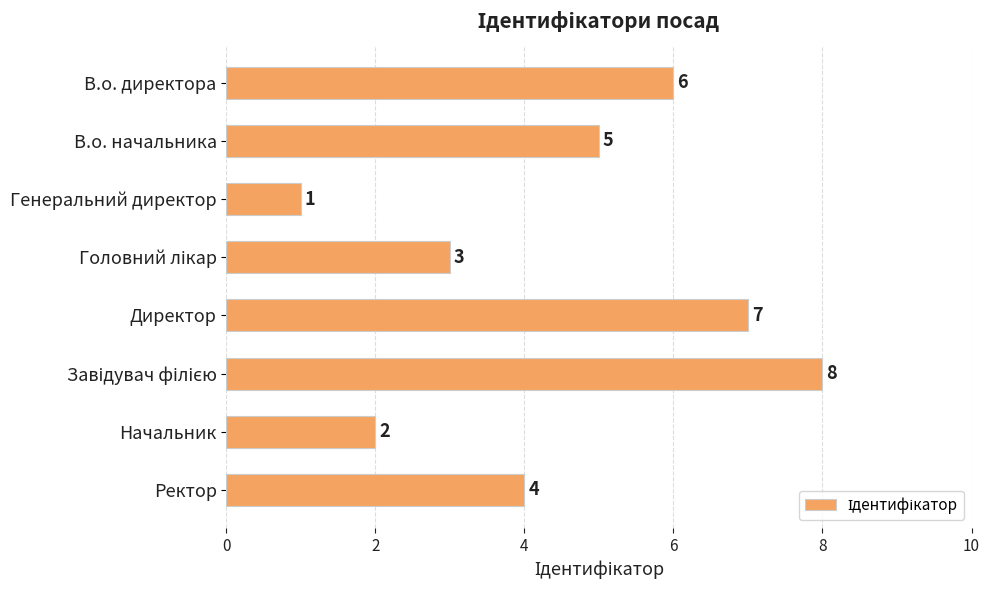

Reading top to bottom, list all the values displayed in this chart.

6	5	1	3	7	8	2	4